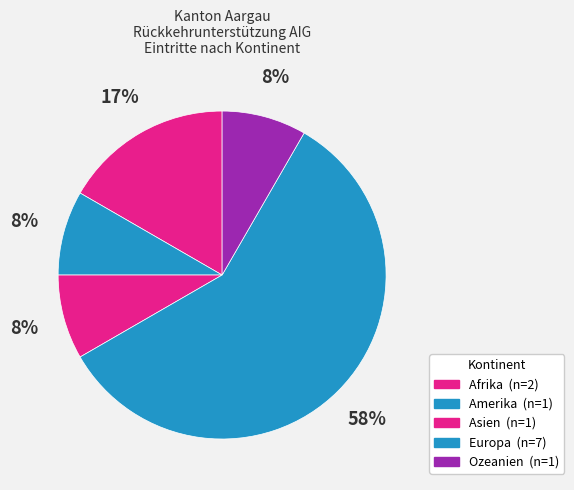

Combined, what portion of the pie is Afrika and Ozeanien?

25.0%